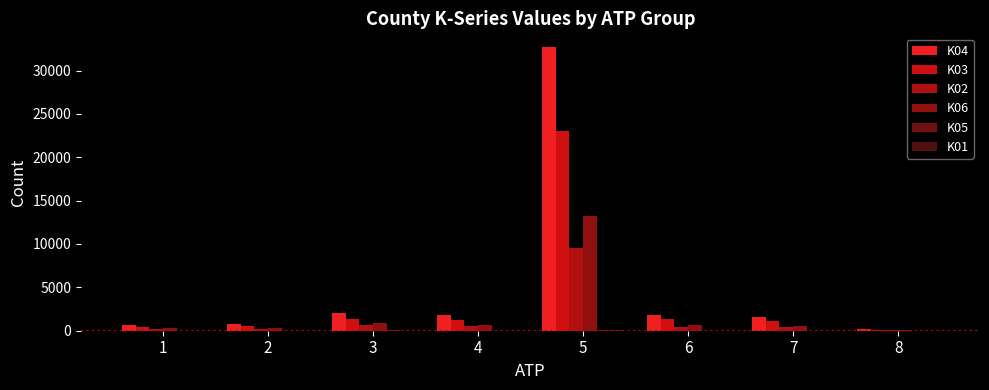

Where does the K05 series first go above 12?

3